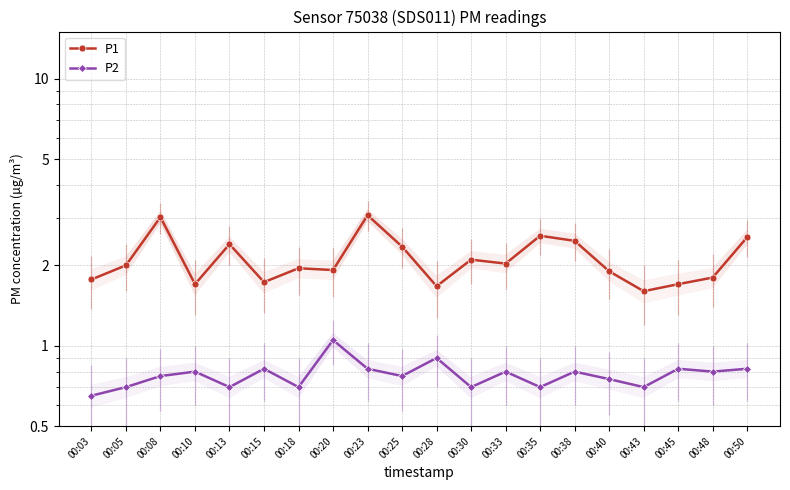

What is the difference between the P2 values at 00:28 and 00:13?

0.2